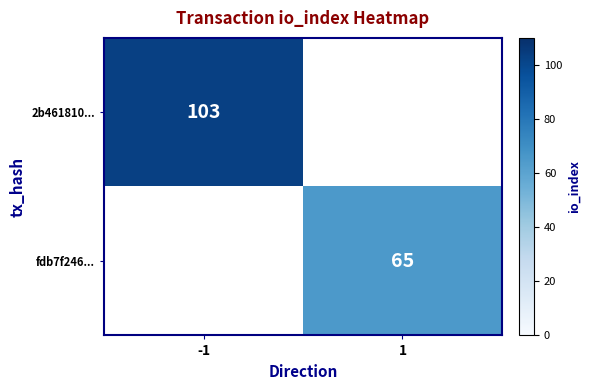

The 2b461810... series shows 103 at -1. True or false?

True